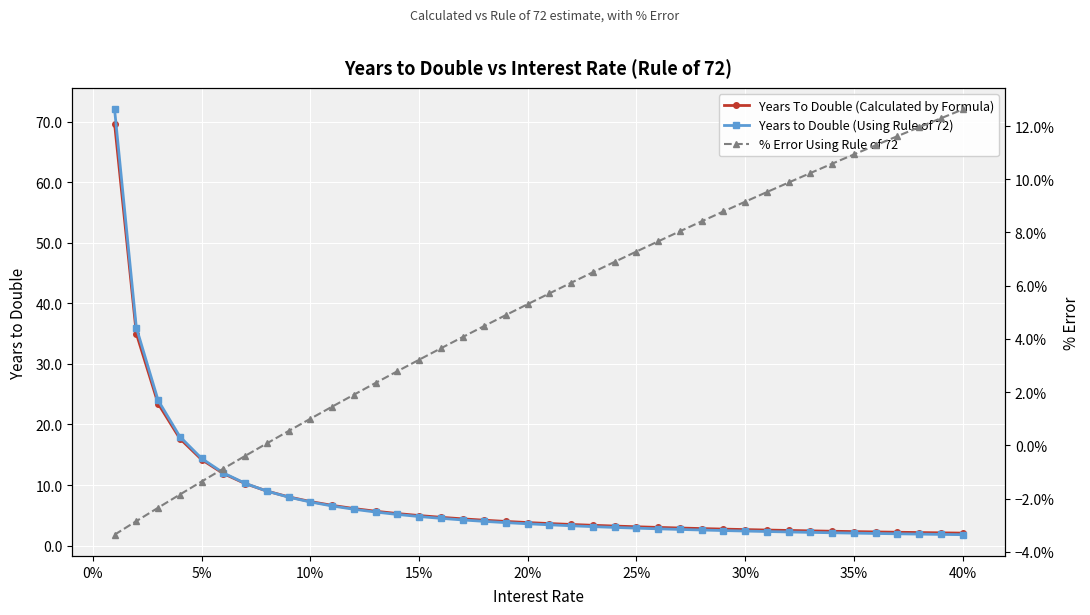

Reading left to right, extract all data points from this chart.

Years To Double (Calculated by Formula): 69.7	35.0	23.4	17.7	14.2	11.9	10.2	9.0	8.0	7.3	6.6	6.1	5.7	5.3	5.0	4.7	4.4	4.2	4.0	3.8	3.6	3.5	3.3	3.2	3.1	3.0	2.9	2.8	2.7	2.6	2.6	2.5	2.4	2.4	2.3	2.3	2.2	2.2	2.1	2.1
Years to Double (Using Rule of 72): 72.0	36.0	24.0	18.0	14.4	12.0	10.3	9.0	8.0	7.2	6.5	6.0	5.5	5.1	4.8	4.5	4.2	4.0	3.8	3.6	3.4	3.3	3.1	3.0	2.9	2.8	2.7	2.6	2.5	2.4	2.3	2.2	2.2	2.1	2.1	2.0	1.9	1.9	1.8	1.8
% Error Using Rule of 72: -0.0	-0.0	-0.0	-0.0	-0.0	-0.0	-0.0	0.0	0.0	0.0	0.0	0.0	0.0	0.0	0.0	0.0	0.0	0.0	0.0	0.1	0.1	0.1	0.1	0.1	0.1	0.1	0.1	0.1	0.1	0.1	0.1	0.1	0.1	0.1	0.1	0.1	0.1	0.1	0.1	0.1